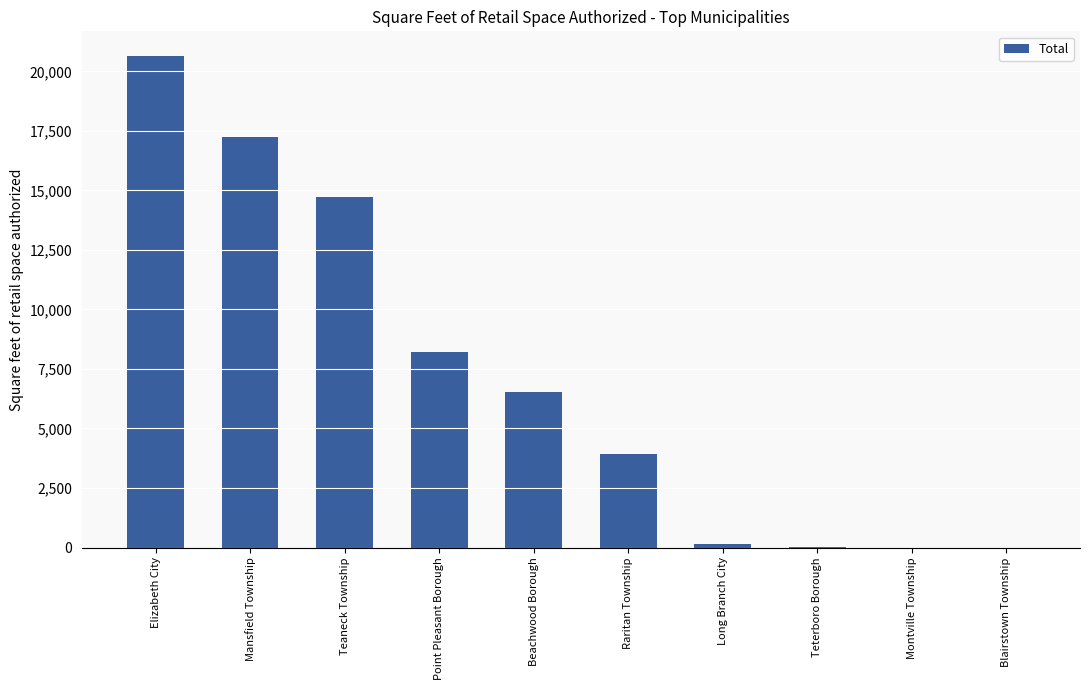

What is the sum of all values?

71469